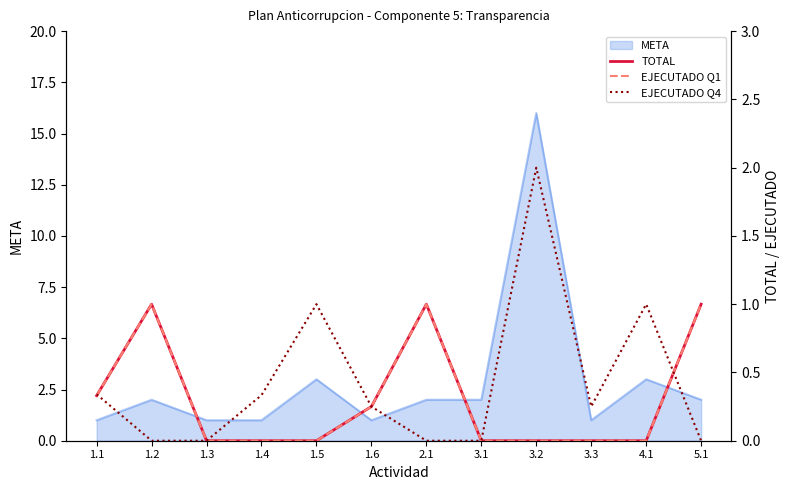

The value of META at 1.2 is 2. True or false?

True